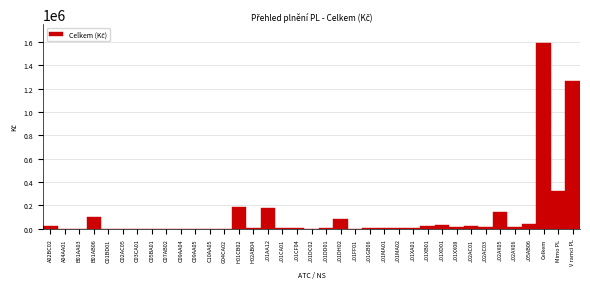

The value at J01DH02 is 83485.3. True or false?

True